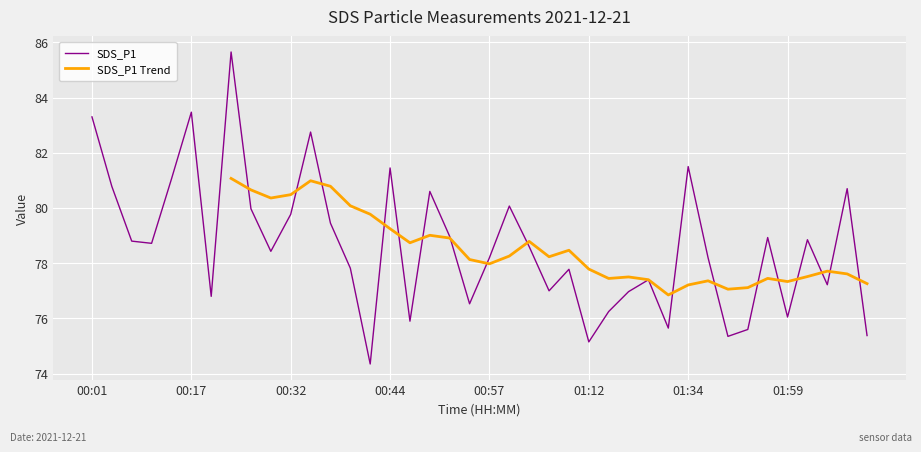

How many categories are shown in the chart?

40